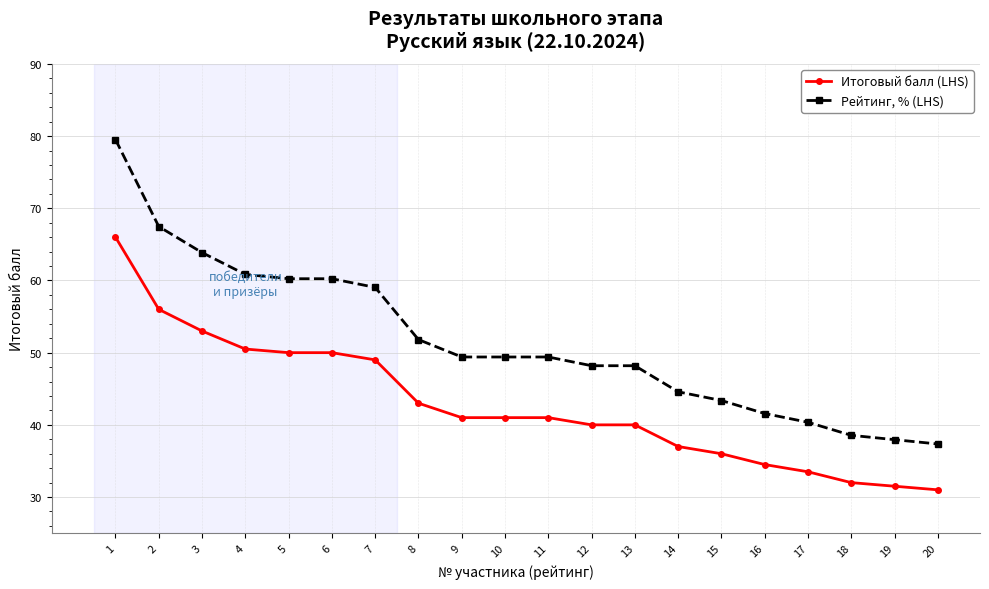

Rank the series at 4 from highest to lowest value.

Рейтинг, % (LHS), Итоговый балл (LHS)